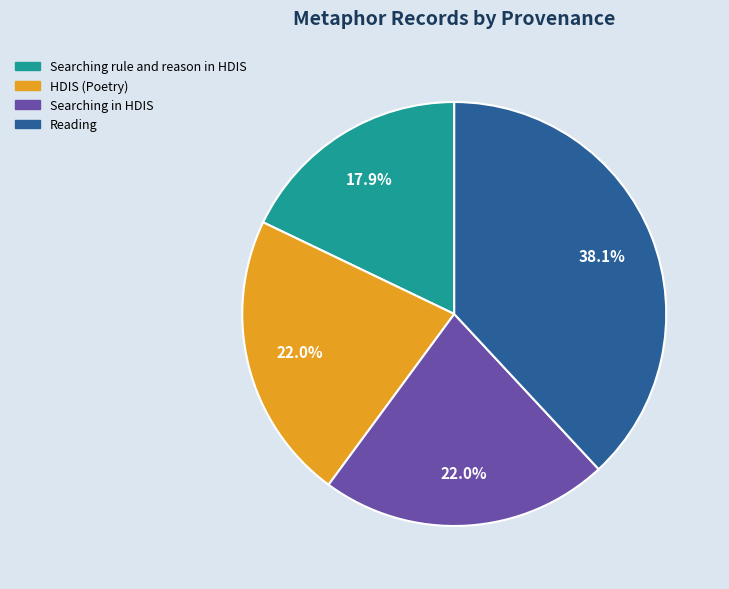

To the nearest percent, what percentage of the pie is Searching in HDIS?

22%